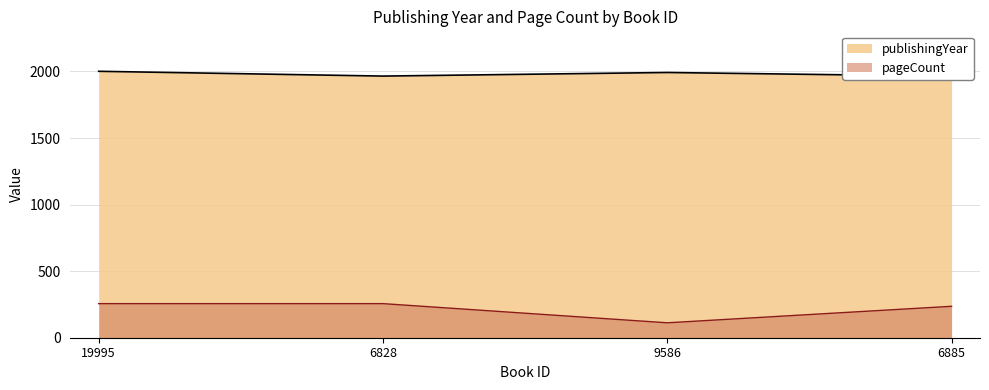

At which label is publishingYear closest to 1982?

9586